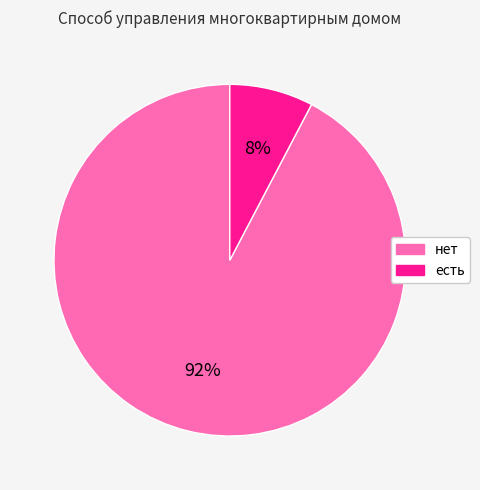

Count the number of slices in the pie.

2